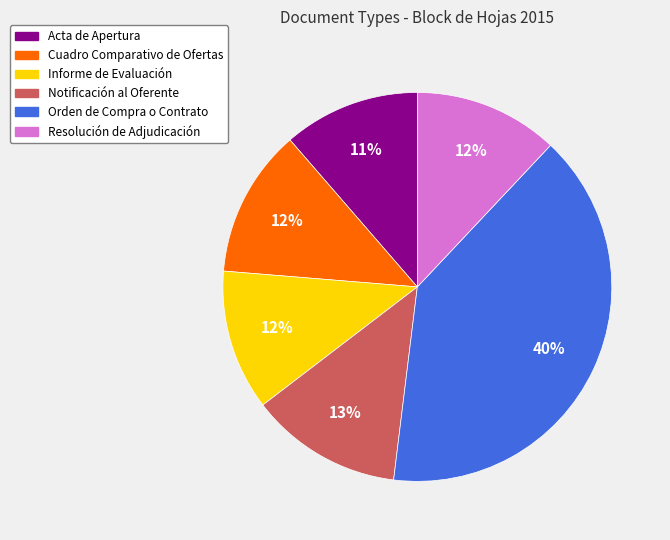

To the nearest percent, what is the combined percentage of Resolución de Adjudicación and Acta de Apertura?

23%